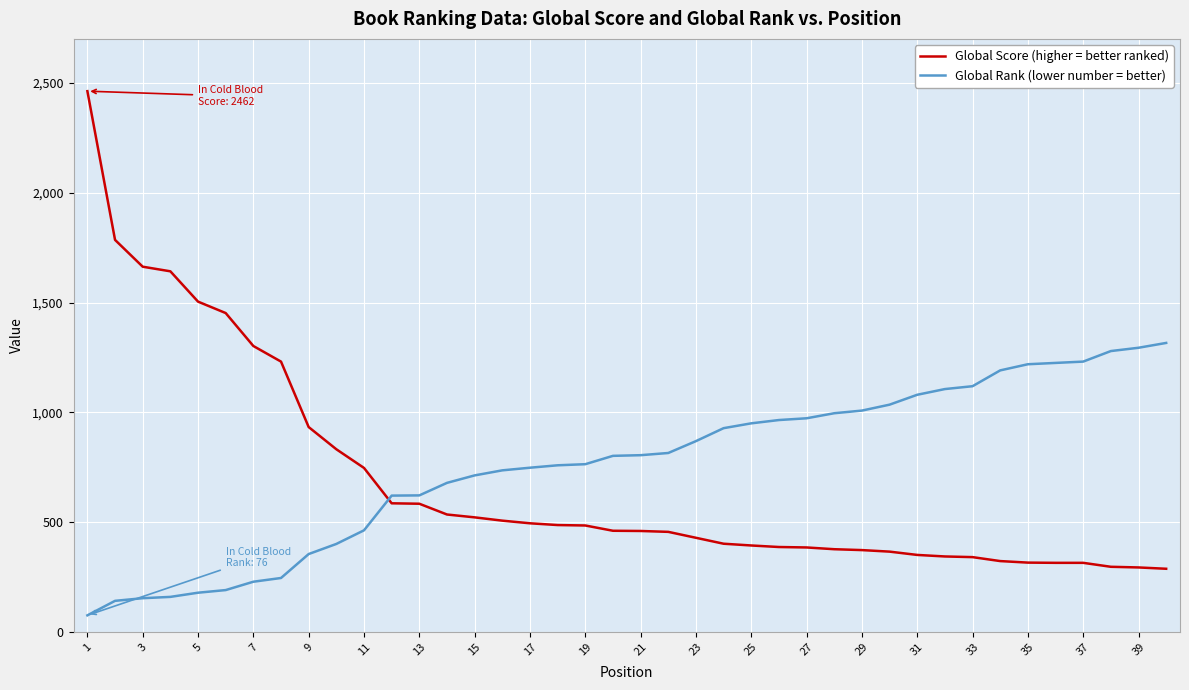

What is the difference between the maximum and minimum values in the Global Score (higher = better ranked) series?

2174